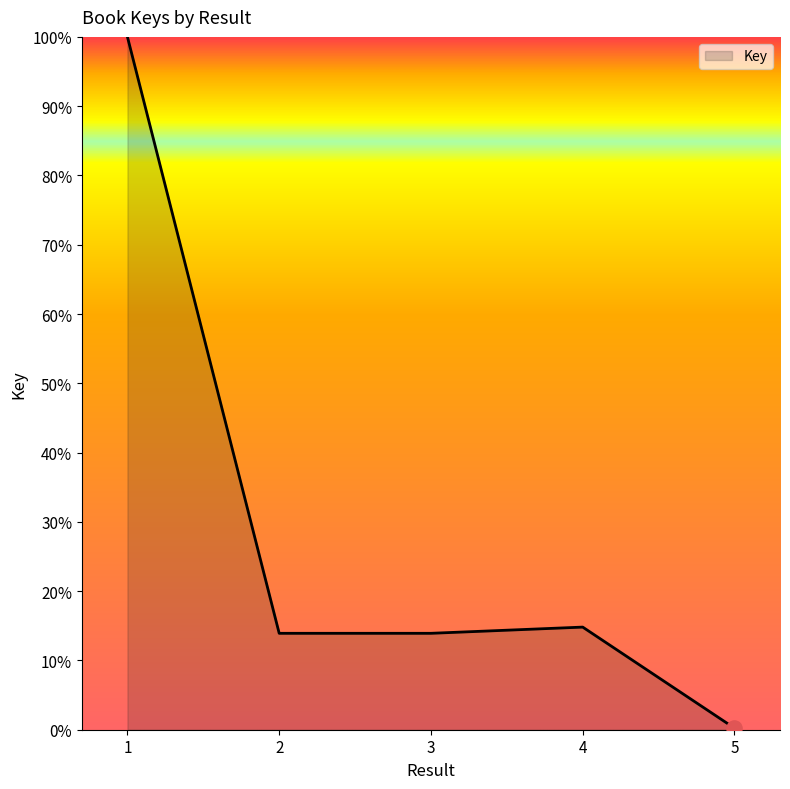

Approximately how many times larger is the value at 1 compared to 4?

6.8